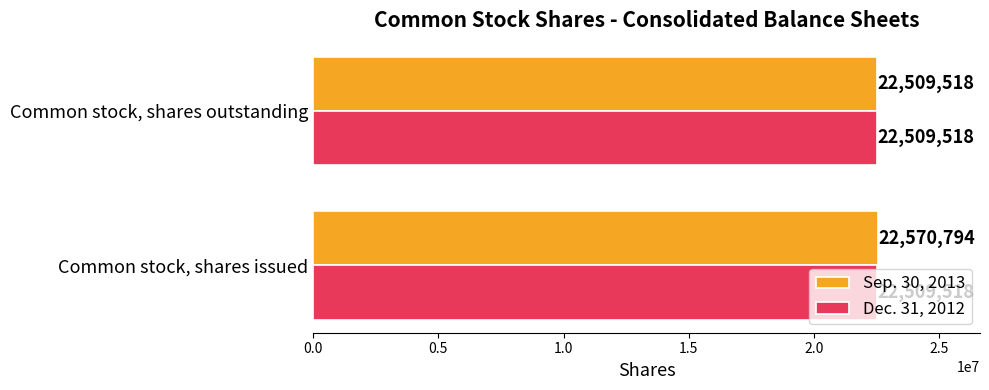

List the series in order of their peak value, highest first.

Sep. 30, 2013, Dec. 31, 2012